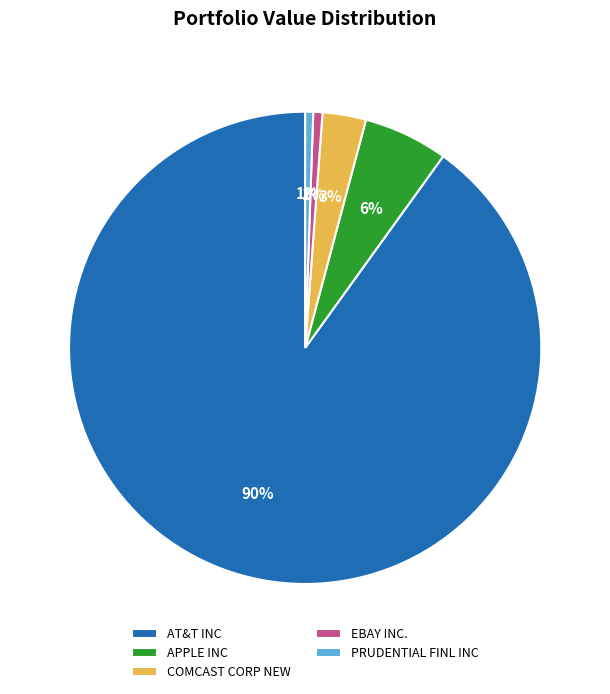

Which has a higher value, EBAY INC. or AT&T INC?

AT&T INC